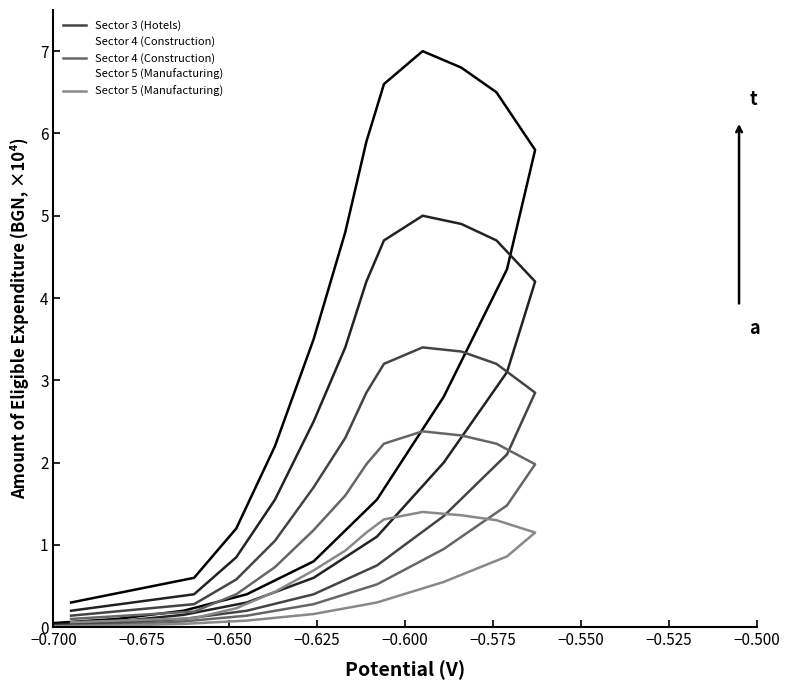

Reading left to right, extract all data points from this chart.

Sector 1 (Transport): 0.1	0.1	0.2	0.4	0.8	1.6	2.8	4.3	5.8	6.5	6.8	7.0	6.6	5.9	4.8	3.5	2.2	1.2	0.6	0.3
Sector 2 (Trade): 0.0	0.1	0.1	0.3	0.6	1.1	2.0	3.1	4.2	4.7	4.9	5.0	4.7	4.2	3.4	2.5	1.6	0.8	0.4	0.2
Sector 3 (Hotels): 0.0	0.1	0.1	0.2	0.4	0.8	1.4	2.1	2.9	3.2	3.4	3.4	3.2	2.9	2.3	1.7	1.1	0.6	0.3	0.1
Sector 4 (Construction): 0.0	0.0	0.1	0.1	0.3	0.5	0.9	1.5	2.0	2.2	2.3	2.4	2.2	2.0	1.6	1.2	0.7	0.4	0.2	0.1
Sector 5 (Manufacturing): 0.0	0.0	0.0	0.1	0.2	0.3	0.6	0.9	1.1	1.3	1.4	1.4	1.3	1.1	0.9	0.7	0.4	0.2	0.1	0.1